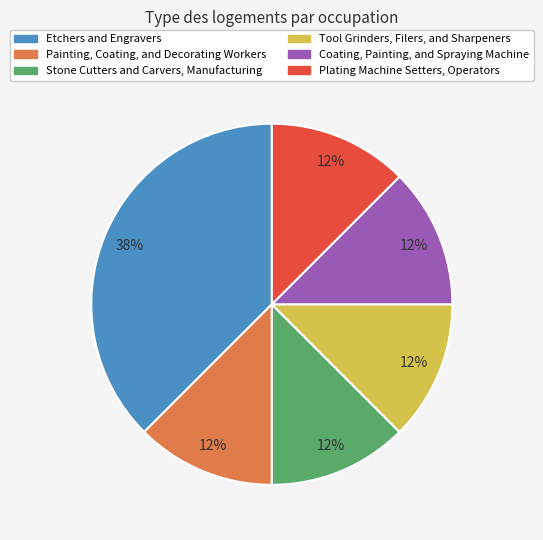

What is the ratio of the value at Coating, Painting, and Spraying Machine to the value at Stone Cutters and Carvers, Manufacturing?

1.0